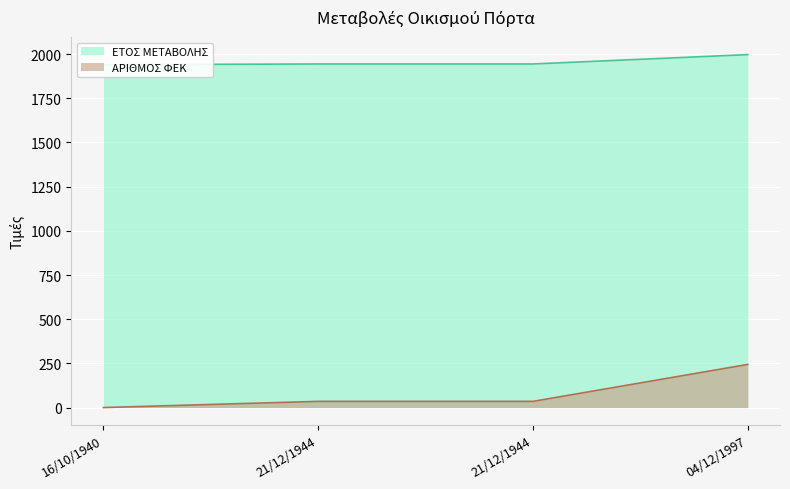

How many series are shown in this chart?

2